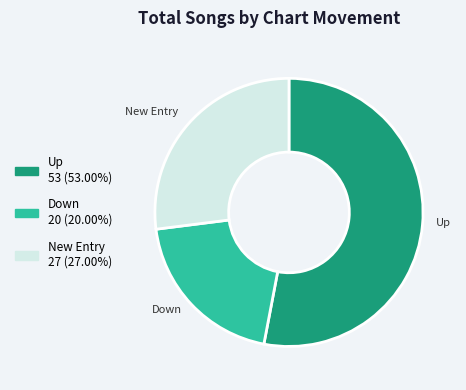

Does any single category account for the majority?

Yes